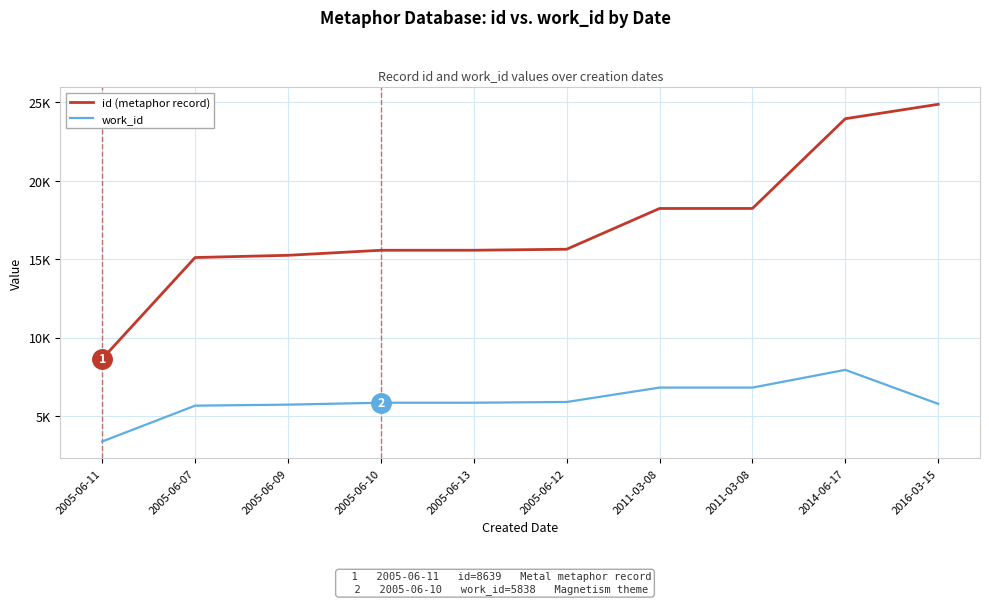

True or false: work_id and id (metaphor record) intersect in this chart.

False